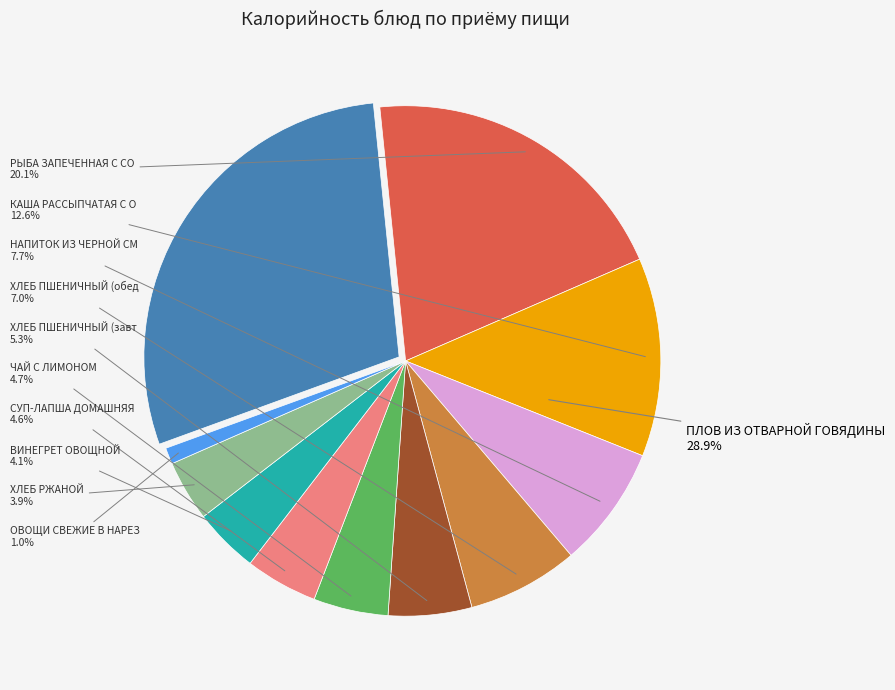

To the nearest percent, what portion does ХЛЕБ ПШЕНИЧНЫЙ (завтрак) represent?

5%